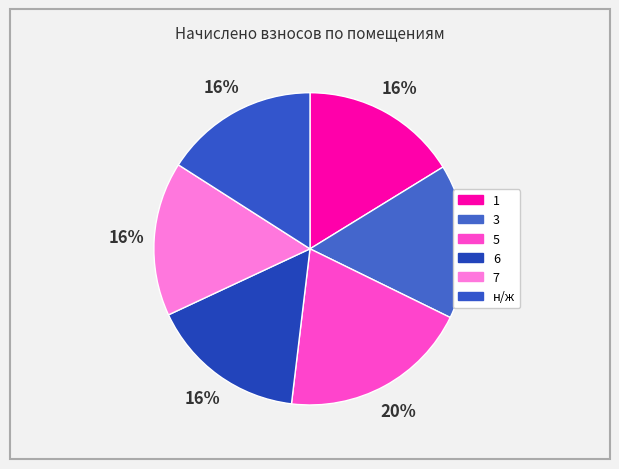

Does any single category account for the majority?

No